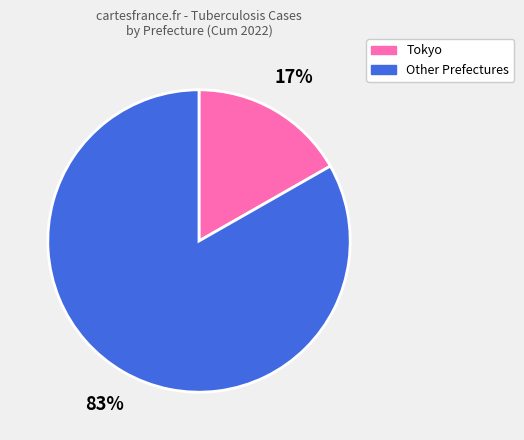

To the nearest percent, what is the average slice percentage?

50%